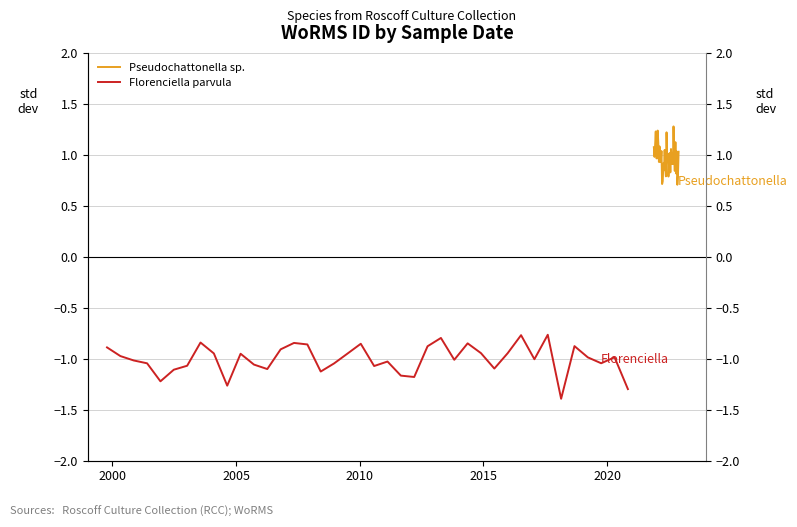

True or false: Pseudochattonella sp. and Florenciella parvula cross at least once.

False